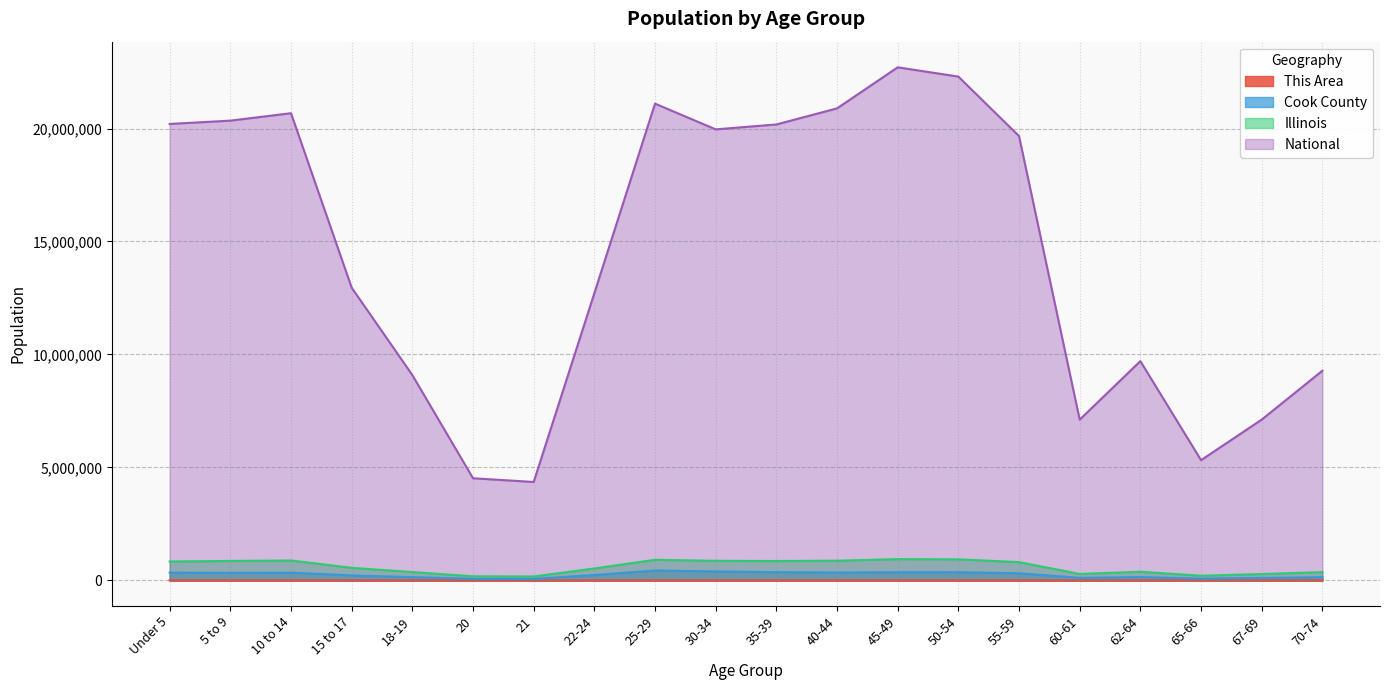

The Cook County series shows 347380 at 40-44. True or false?

True